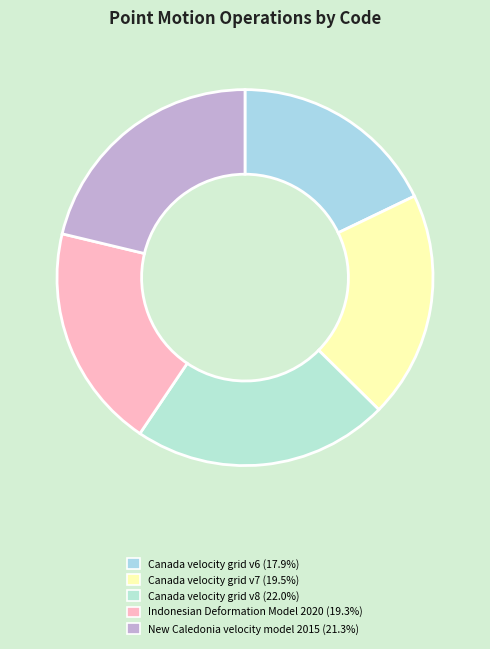

Which has a higher value, New Caledonia velocity model 2015 or Canada velocity grid v6?

New Caledonia velocity model 2015